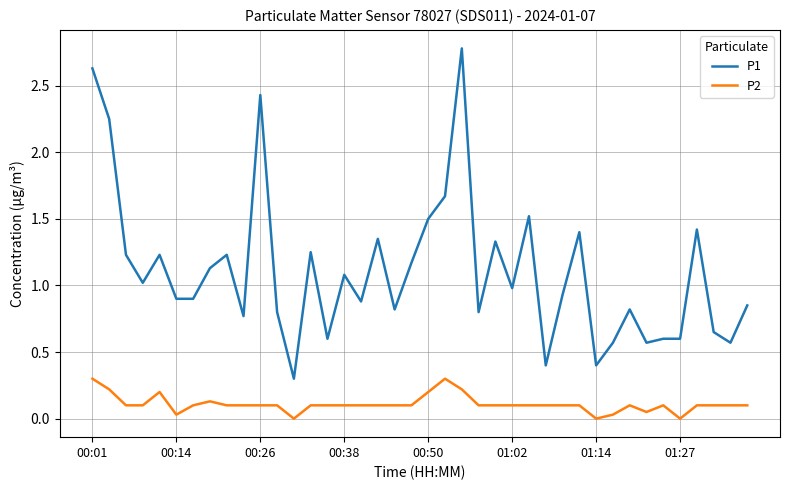

List the series in order of their overall mean, highest first.

P1, P2